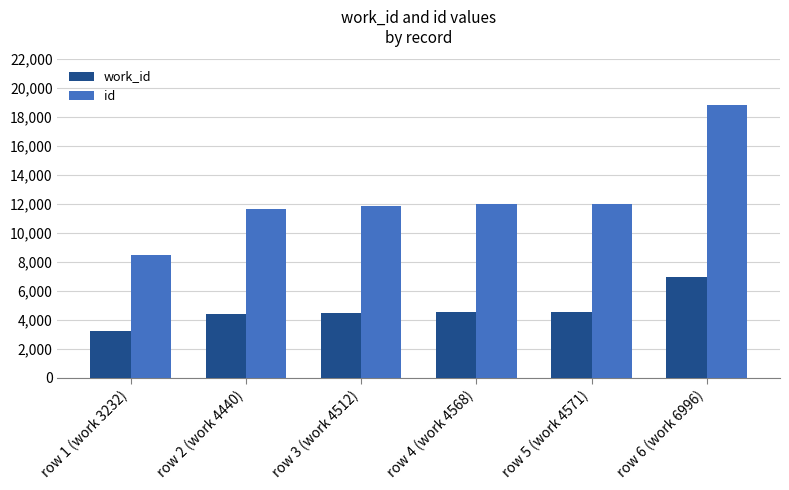

What is the difference between the id values at row 2 (work 4440) and row 5 (work 4571)?

324